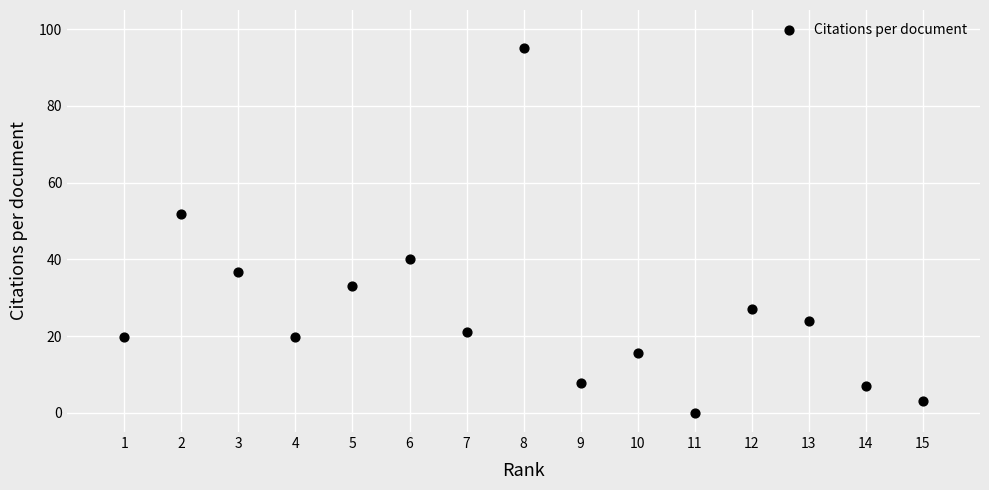

What is the range of X values (max minus min)?

14.0